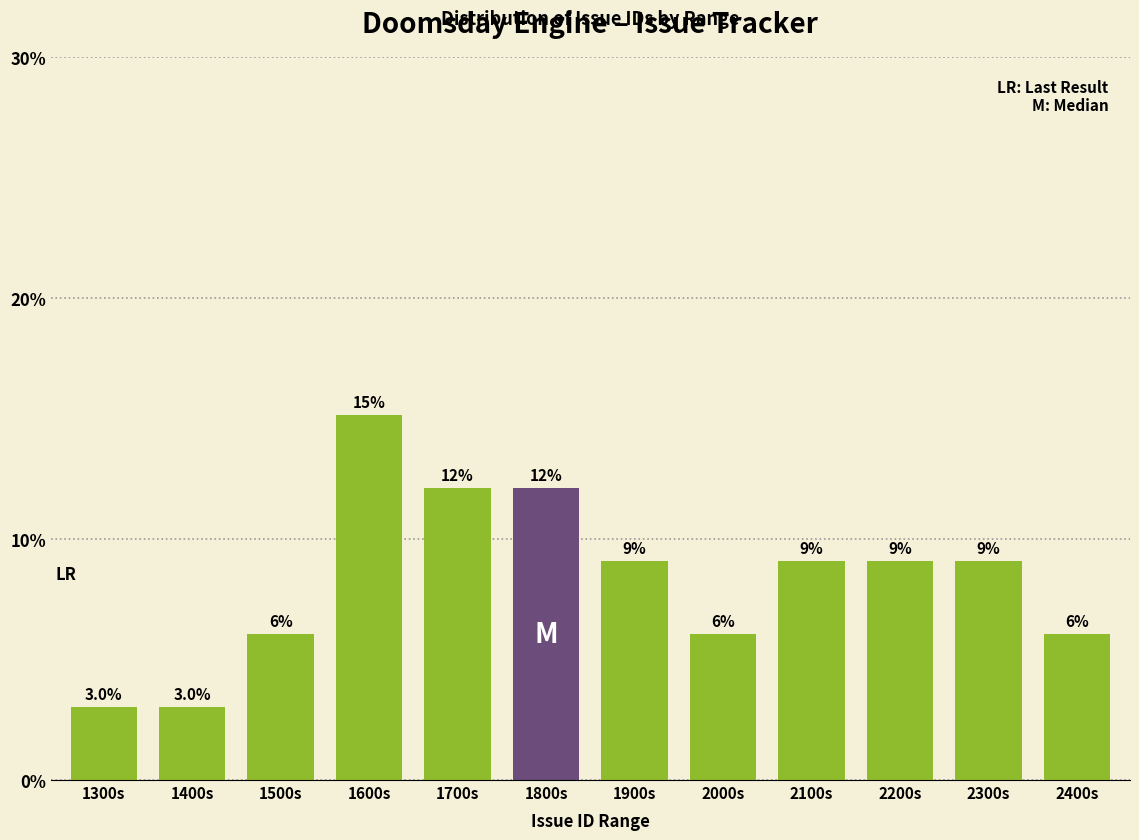

Does the chart contain any negative values?

No